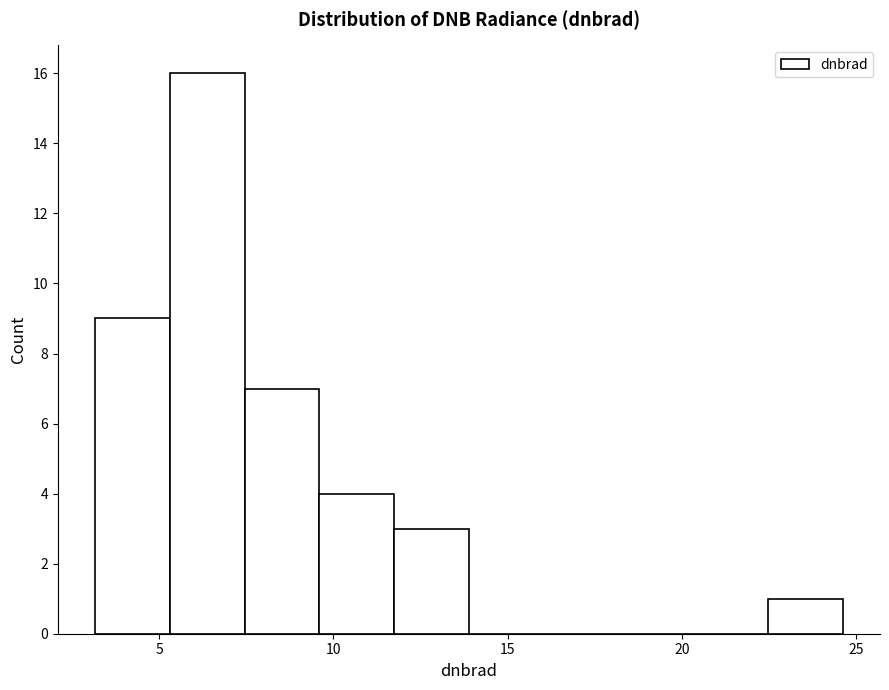

How tall is the bar that spans 9.5 to 11.5 on the x-axis? Neither the bar edges nor the heights are printed on the chart, so give them approximately, as read against the axes.

4